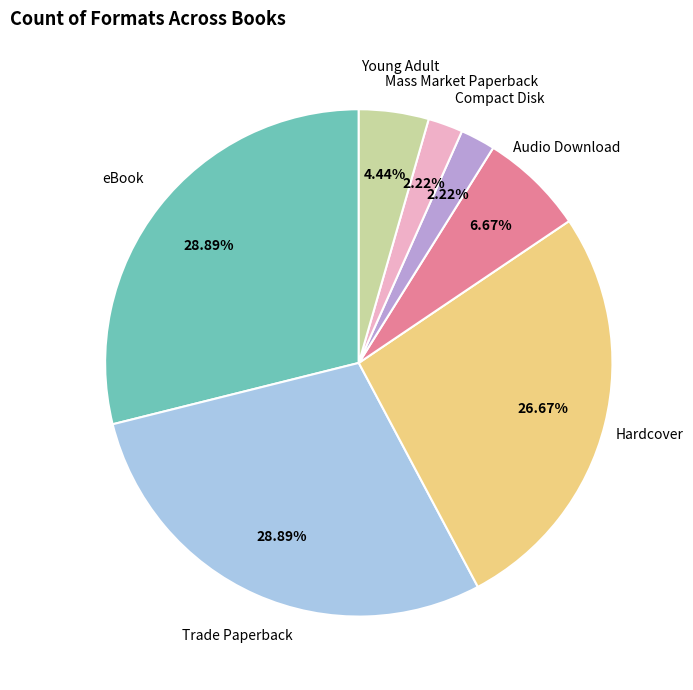

True or false: eBook accounts for 29% of the total.

True